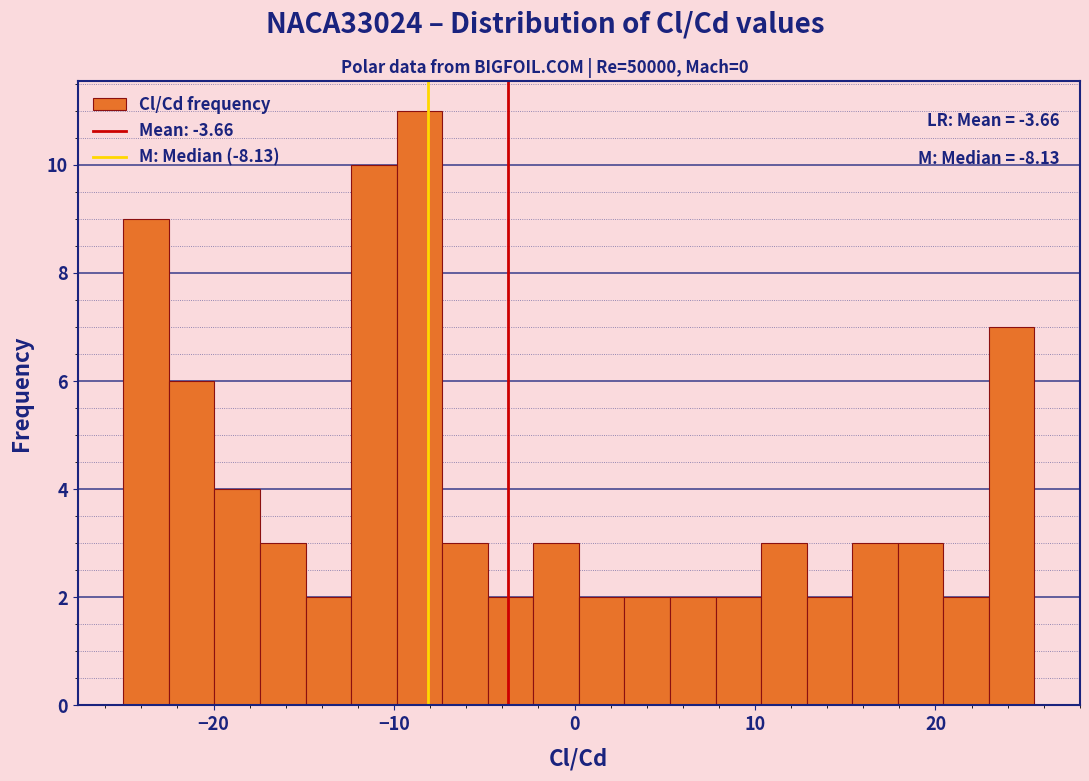

Around what value on the x-axis is the tallest bar? Give the approximate position of its centre, as read against the axis.

-9